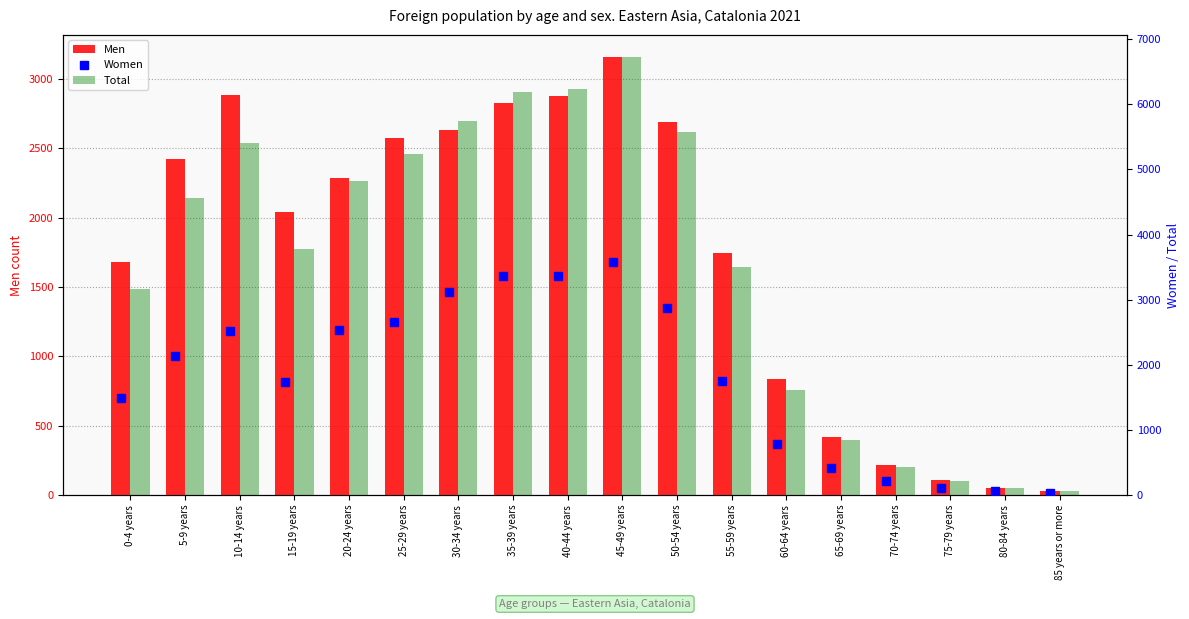

Rank the series at 70-74 years from highest to lowest value.

Total, Men, Women